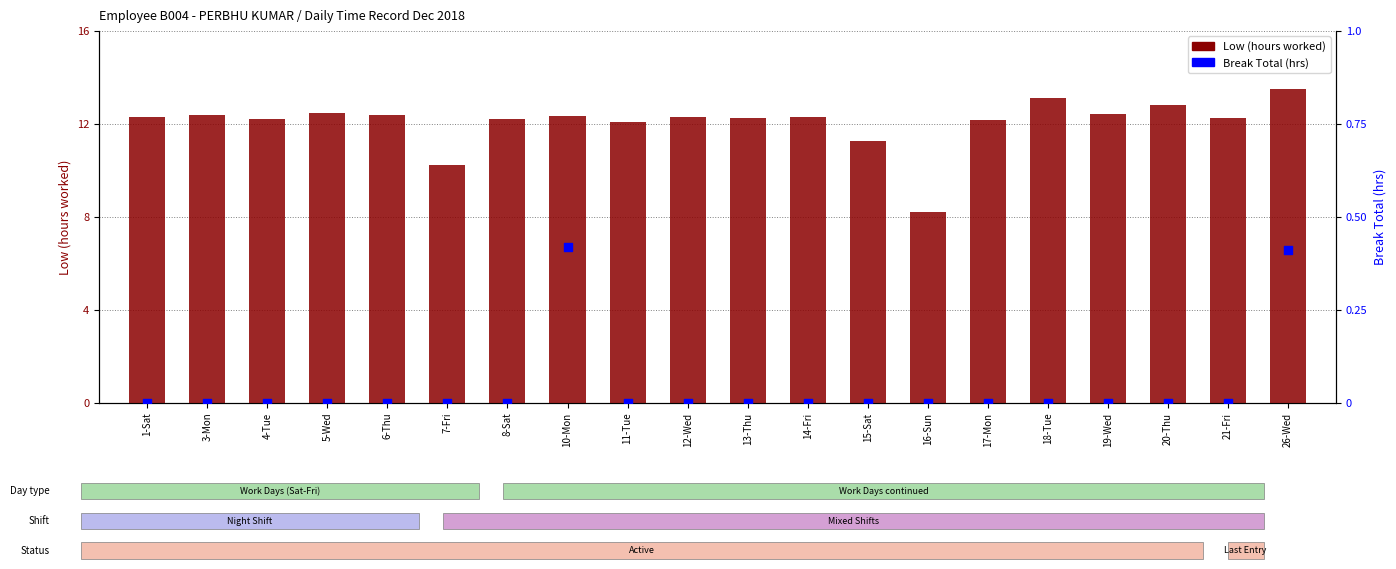

At how many categories does at least one series exceed 6?

20